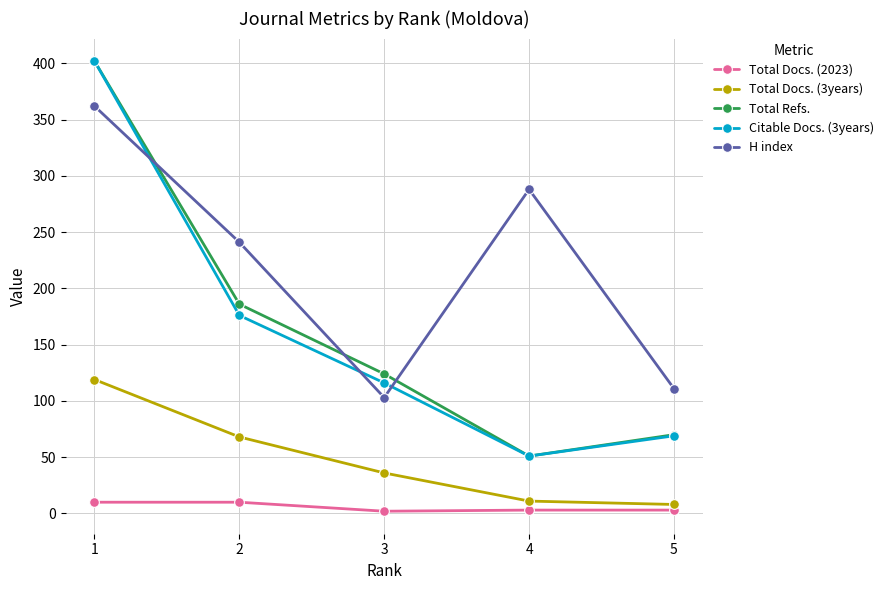

What is the difference between the Citable Docs. (3years) values at 1 and 2?

226